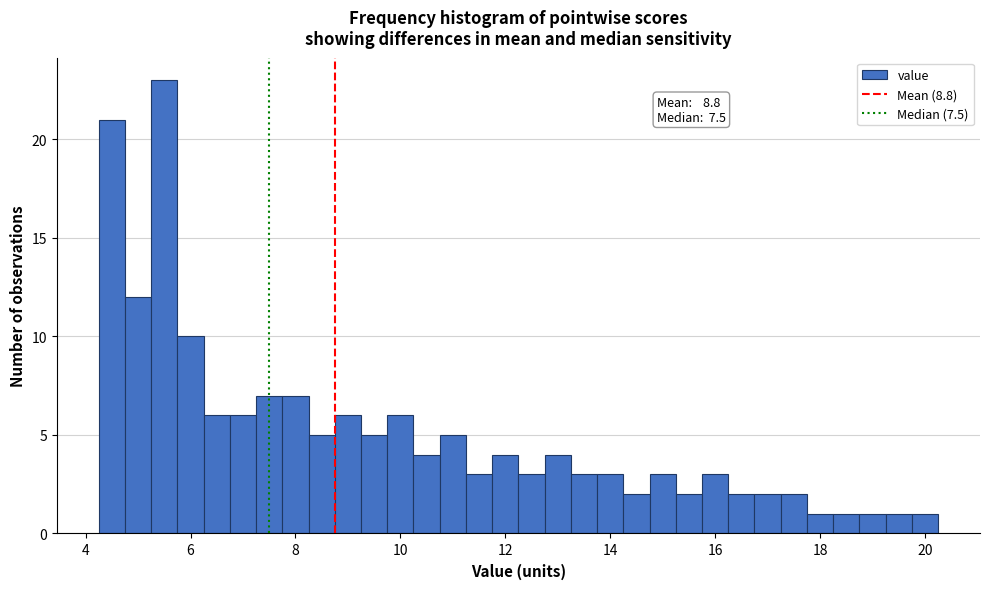

Around what value on the x-axis is the tallest bar? Give the approximate position of its centre, as read against the axis.

5.6